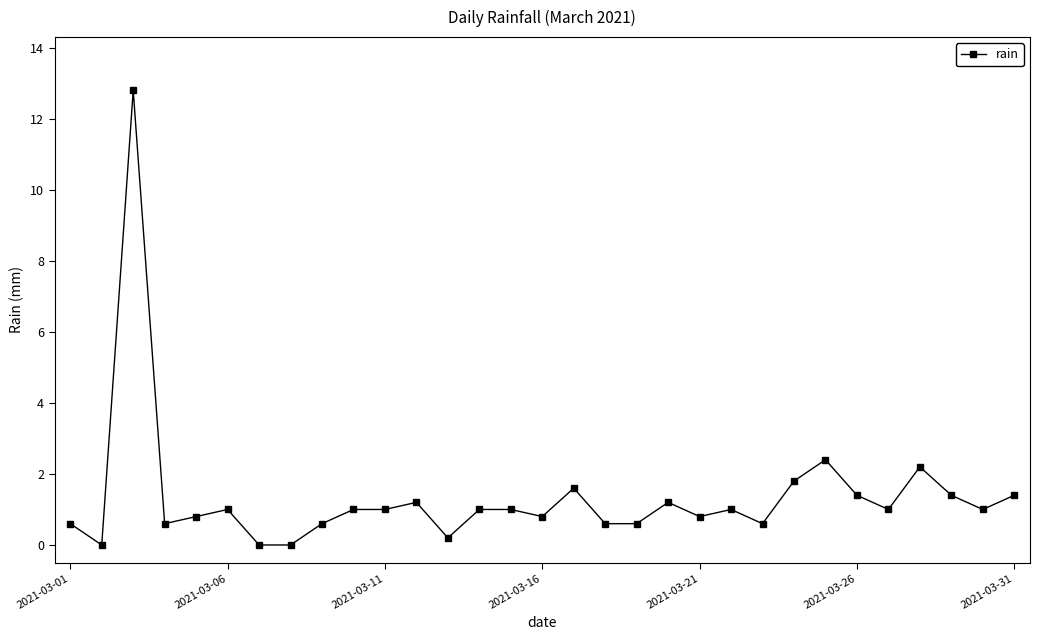

What is the greatest value displayed?

12.8